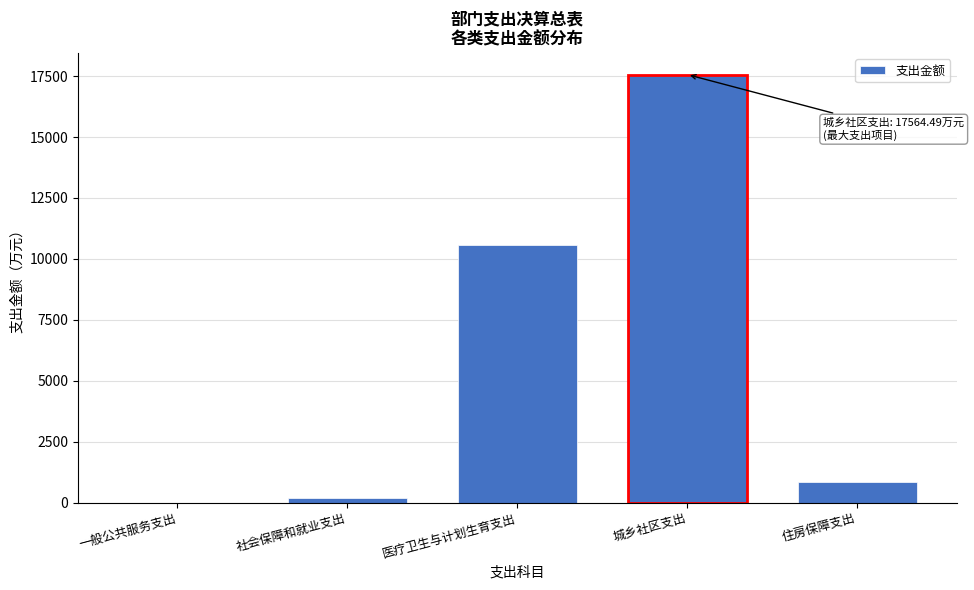

Reading left to right, transcribe all the data shown in this chart.

一般公共服务支出=1.6	社会保障和就业支出=190.7	医疗卫生与计划生育支出=10586.2	城乡社区支出=17564.5	住房保障支出=838.1